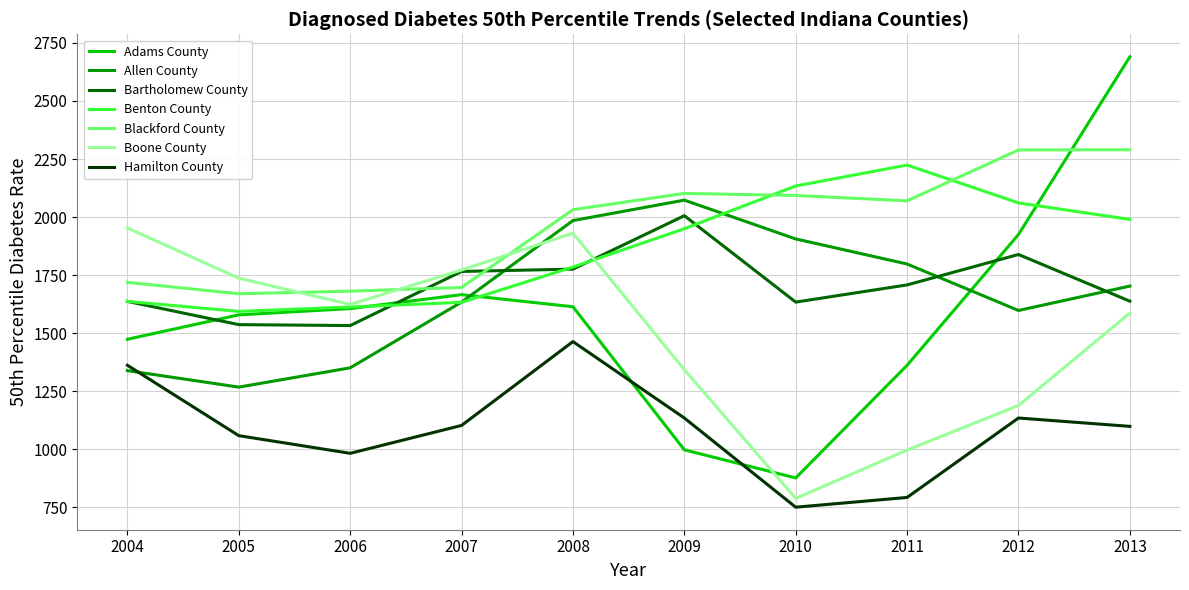

Which series has the largest total across all categories?

Blackford County